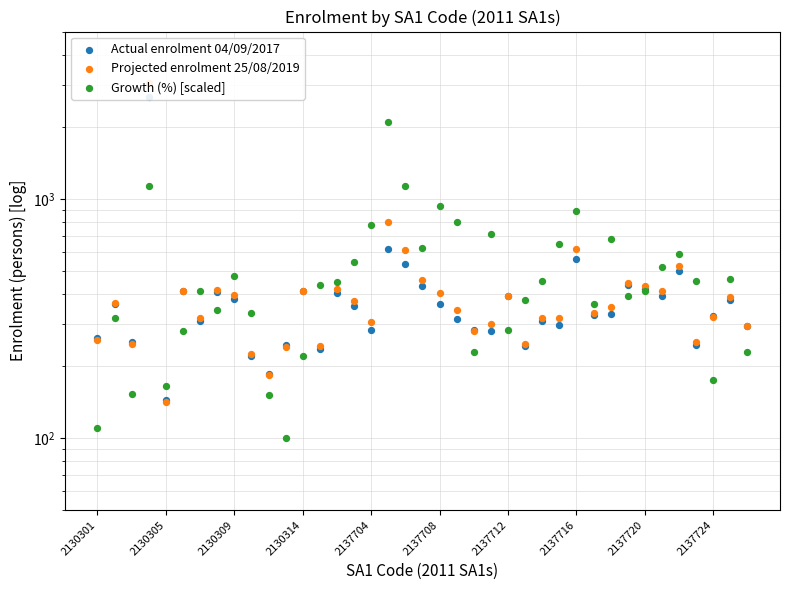

Which series reaches the minimum Y coordinate?

Growth (%) [scaled]